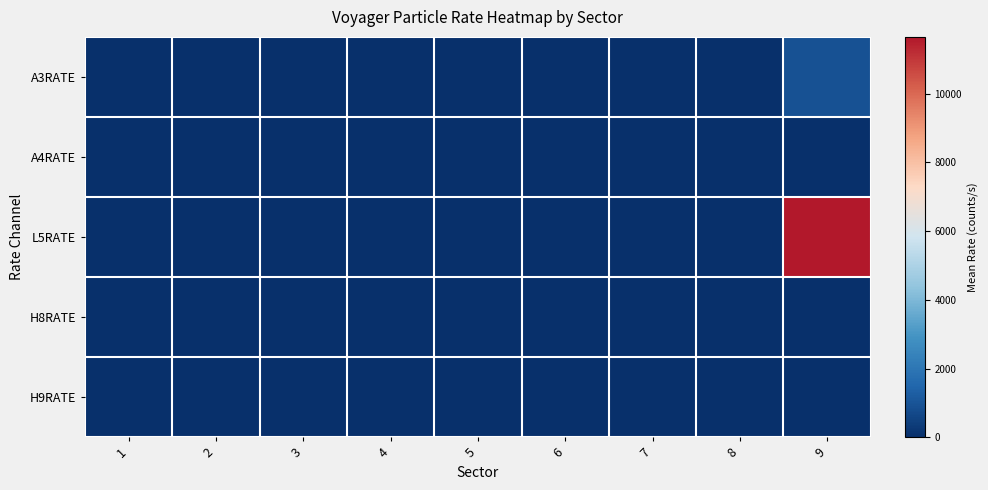

Between 4 and 1, which is larger?

4